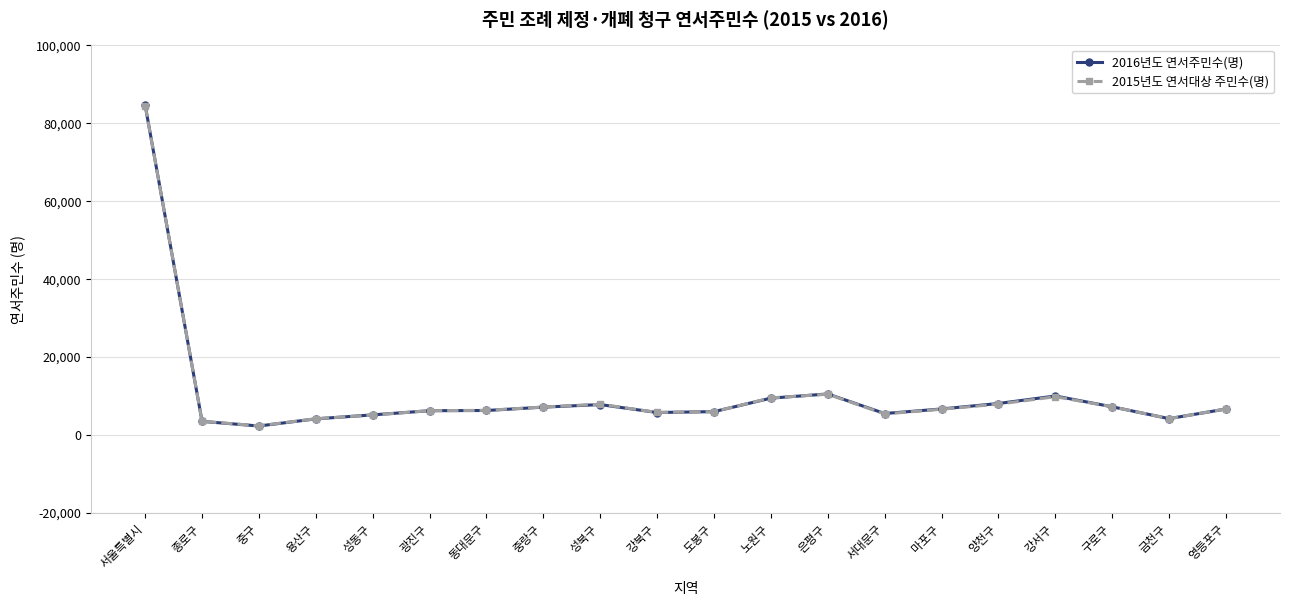

Which label corresponds to the largest value in the chart?

서울특별시